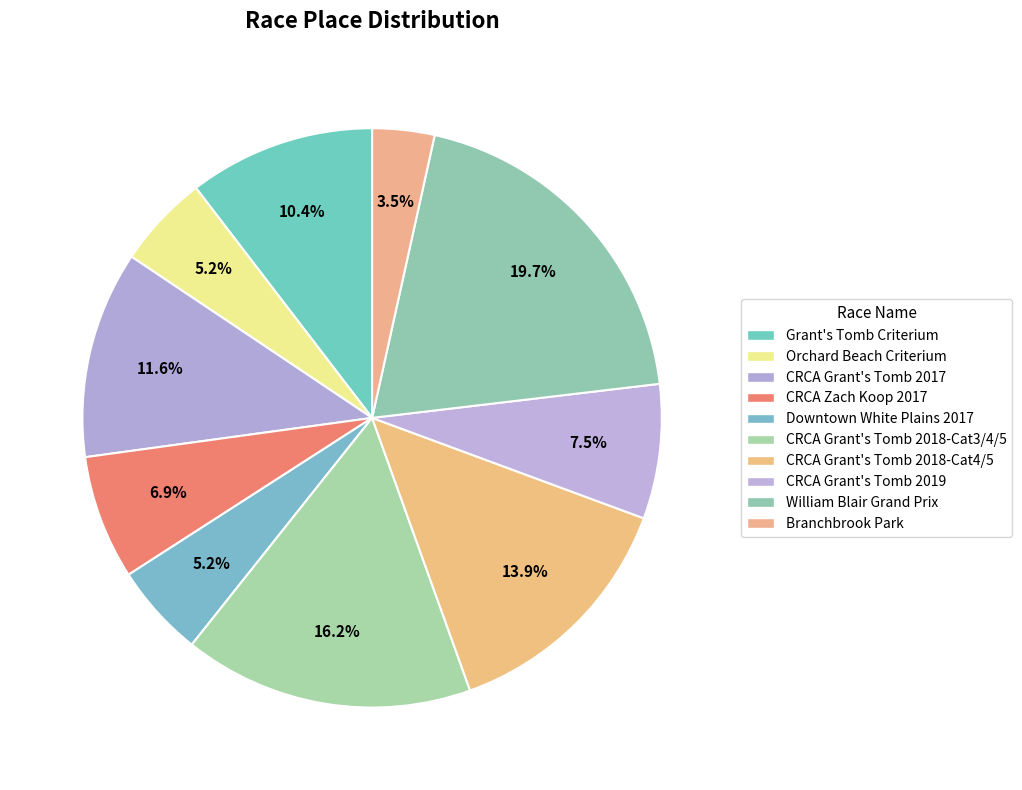

Which slice is the smallest?

Branchbrook Park